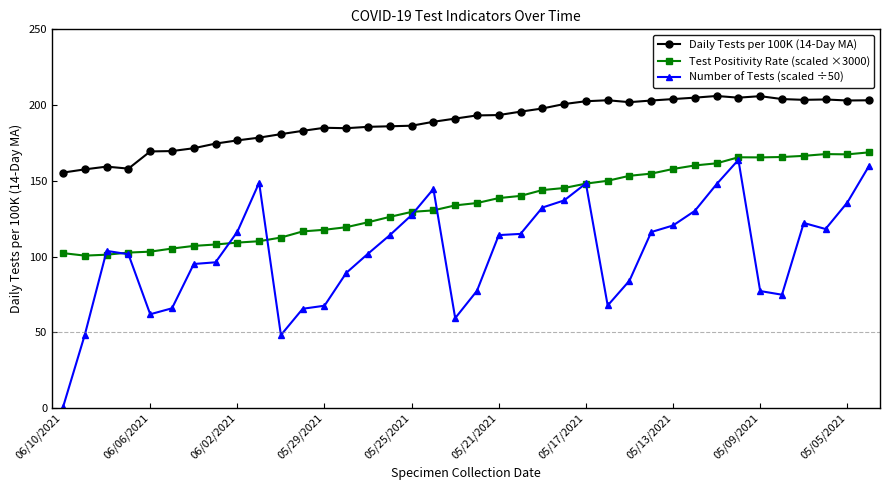

True or false: Daily Tests per 100K (14-Day MA) has more than 1 points higher than both neighbors.

True